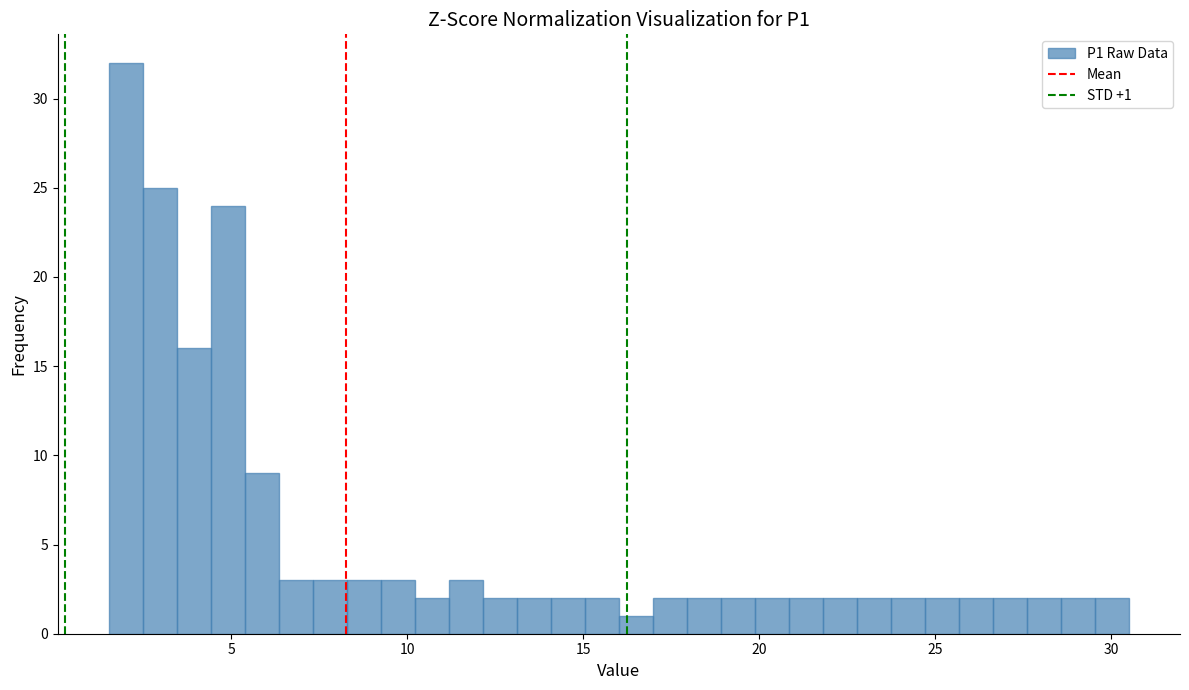

Around what value on the x-axis is the tallest bar? Give the approximate position of its centre, as read against the axis.

2.0